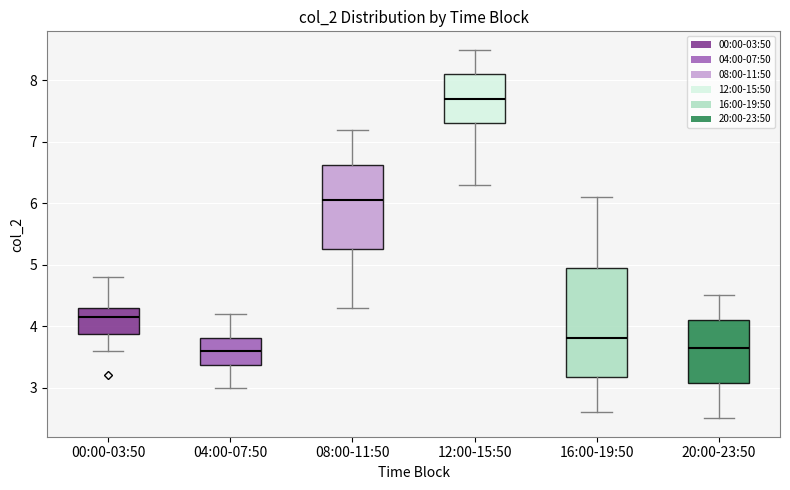

Reading left to right, transcribe this box plot: for each box, give where its median line is, the range the box spans, and where its two whiskers end, as read against the y-axis. The values are not printed on the chart, so give them approximately, as read against the axis.

00:00-03:50: median 4.2, box 3.9 to 4.3, whiskers 3.6 to 4.8
04:00-07:50: median 3.6, box 3.4 to 3.8, whiskers 3.0 to 4.2
08:00-11:50: median 6.1, box 5.3 to 6.6, whiskers 4.3 to 7.2
12:00-15:50: median 7.7, box 7.3 to 8.1, whiskers 6.3 to 8.5
16:00-19:50: median 3.8, box 3.2 to 5.0, whiskers 2.6 to 6.1
20:00-23:50: median 3.7, box 3.1 to 4.1, whiskers 2.5 to 4.5